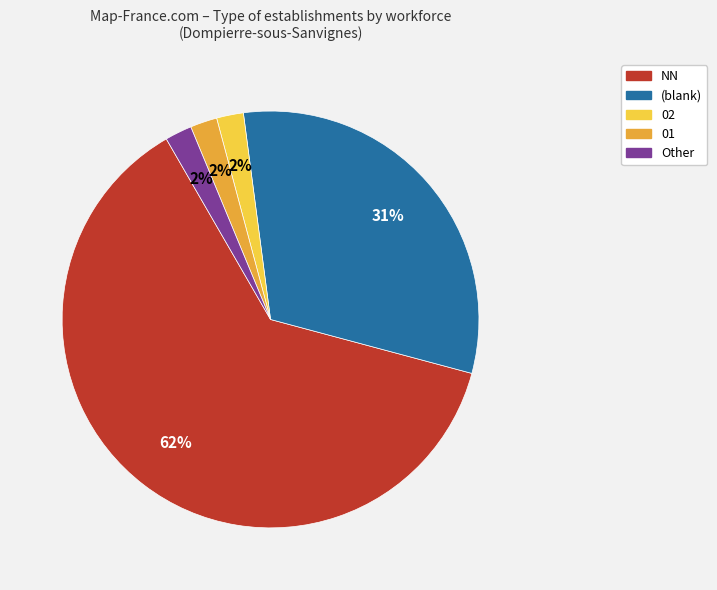

Is there a majority slice in this chart?

Yes